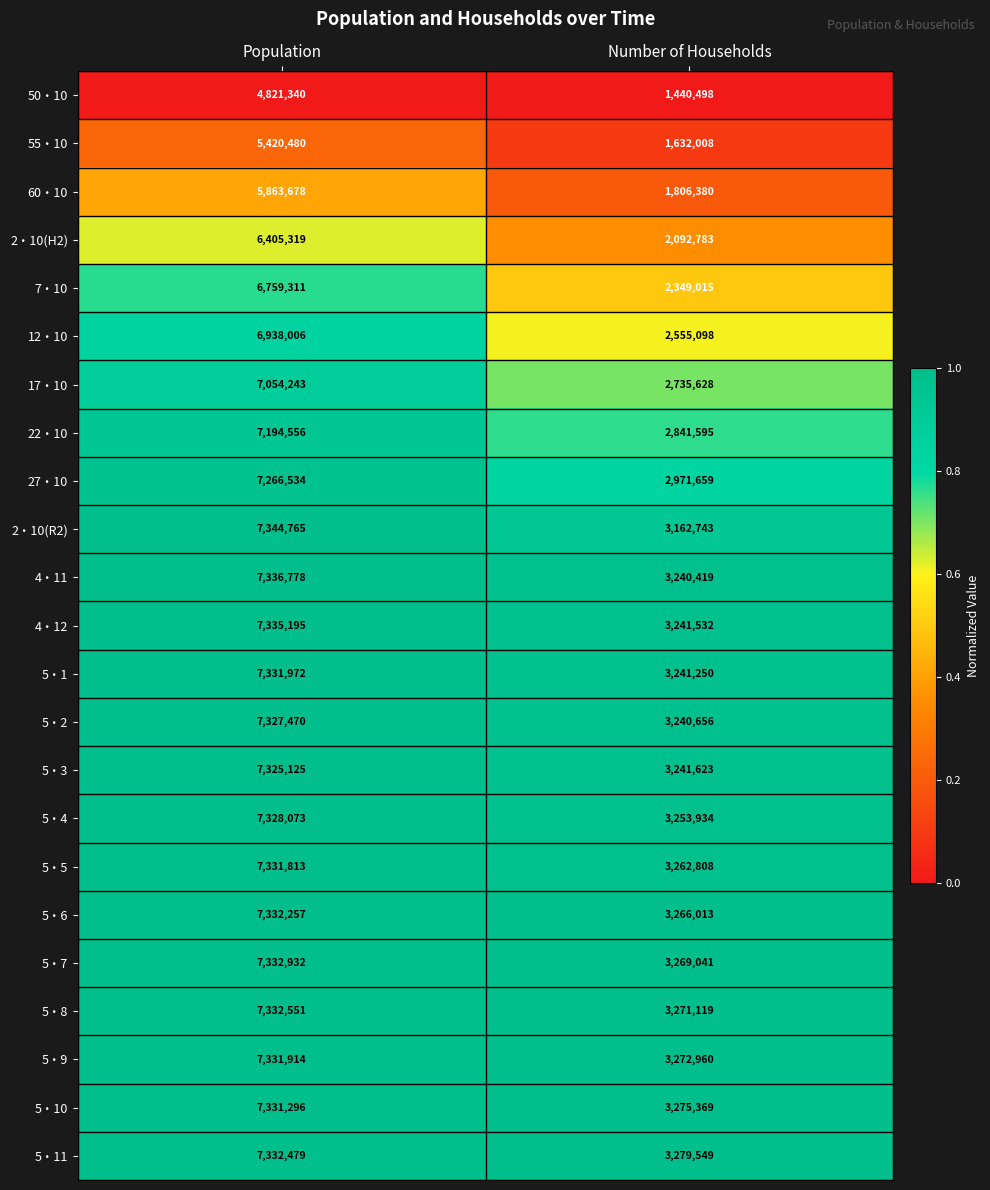

Which label corresponds to the largest value in the chart?

Population